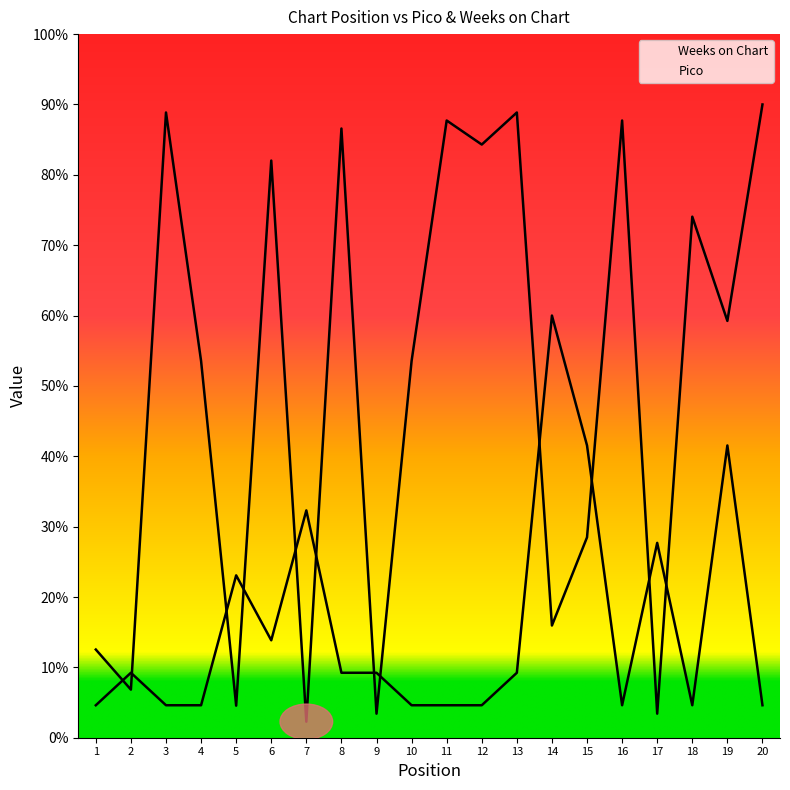

List the labels in order of Pico value, largest first.

14, 15, 19, 7, 17, 5, 6, 2, 8, 9, 13, 1, 3, 4, 10, 11, 12, 16, 18, 20